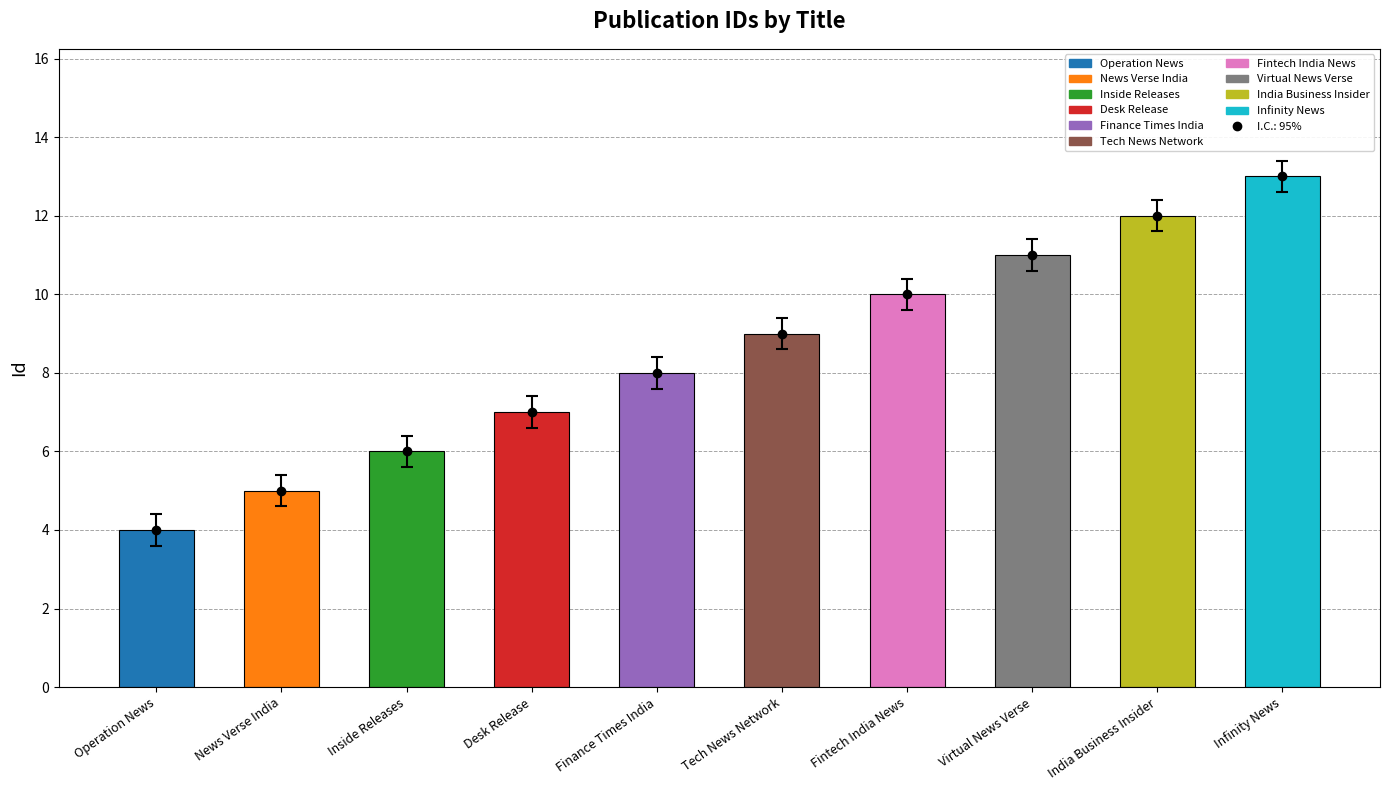

What is the change in value from Inside Releases to Finance Times India?

+2